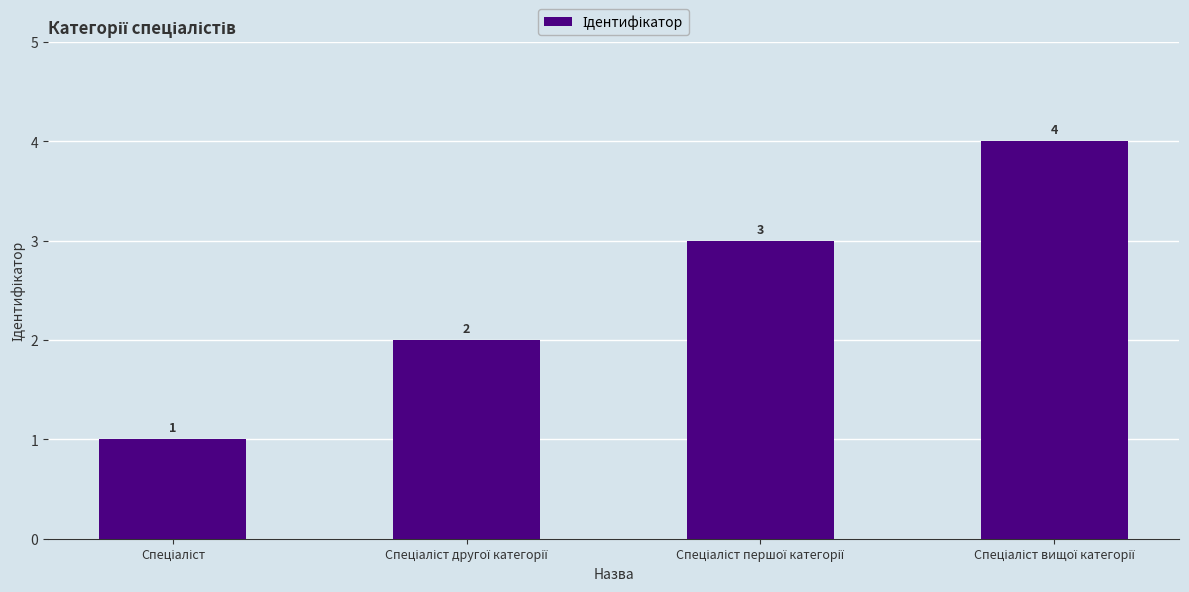

Reading left to right, transcribe all the data shown in this chart.

1	2	3	4